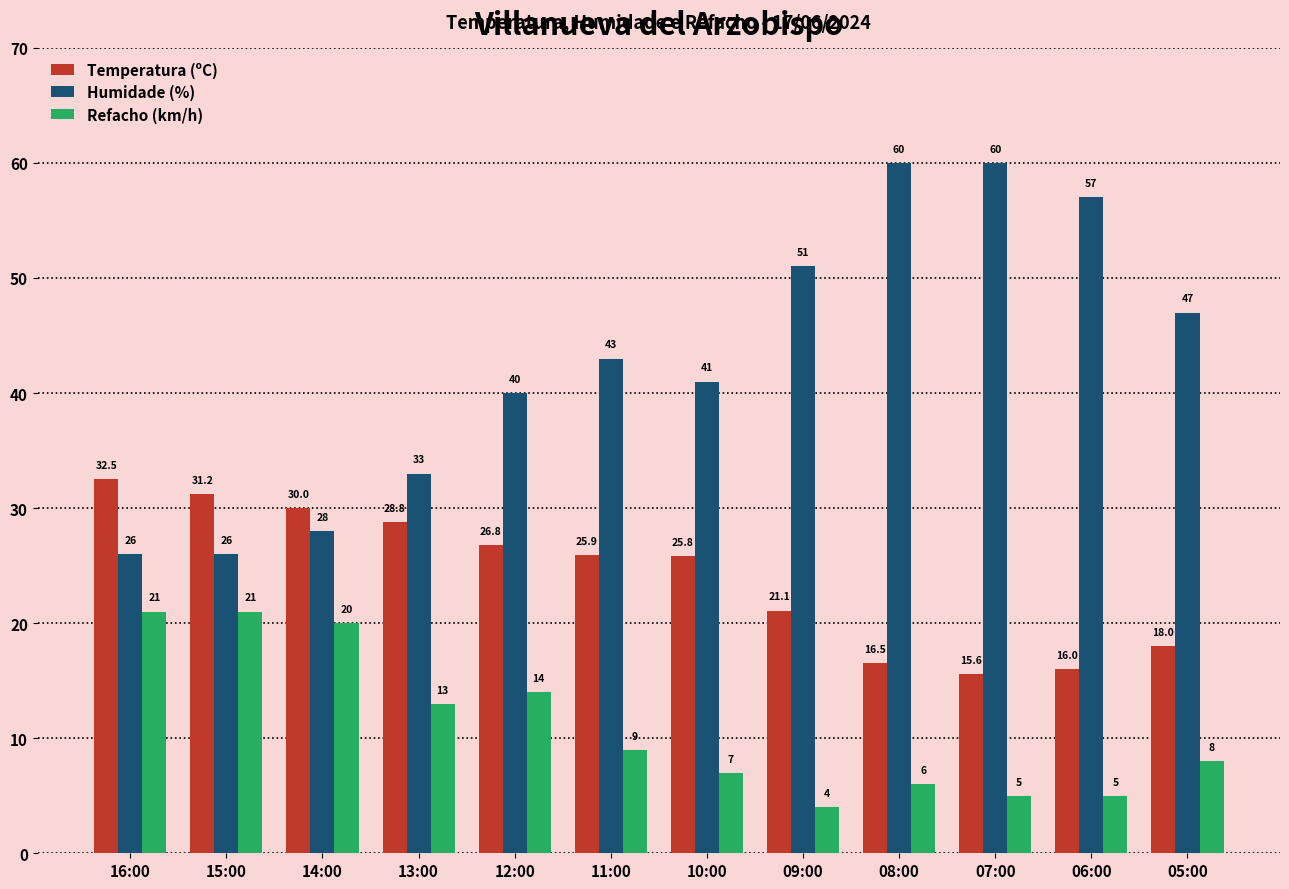

Are the bars grouped side by side (vs. stacked)?

Yes